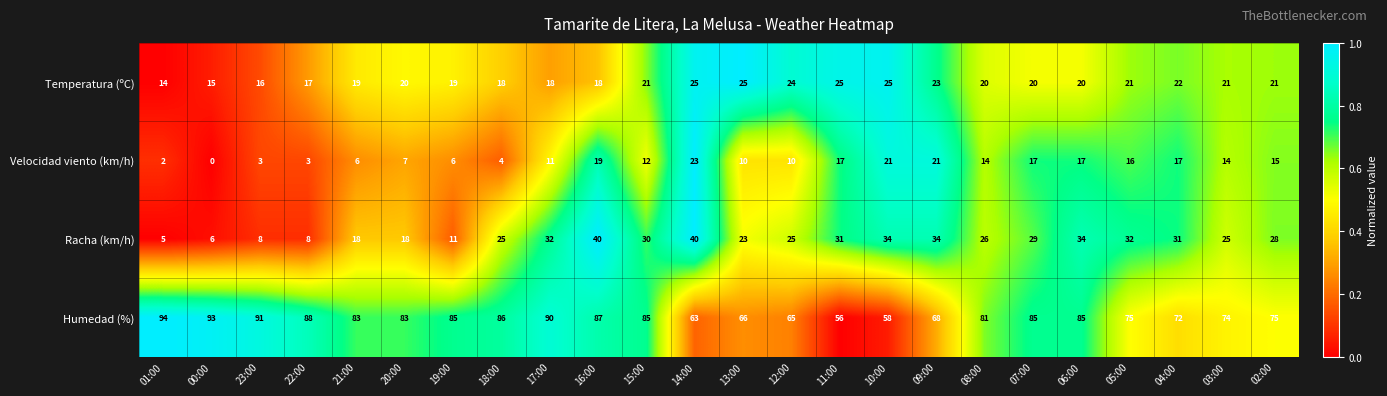

What is the sum of the Racha (km/h) values at 18:00 and 22:00?

33